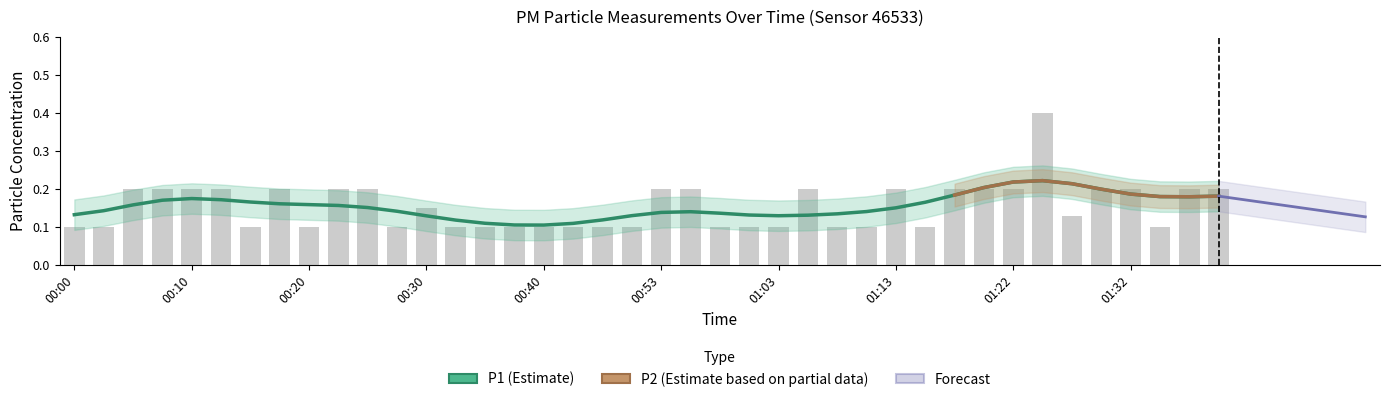

Which has a higher value, 01:03 or 00:40?

01:03